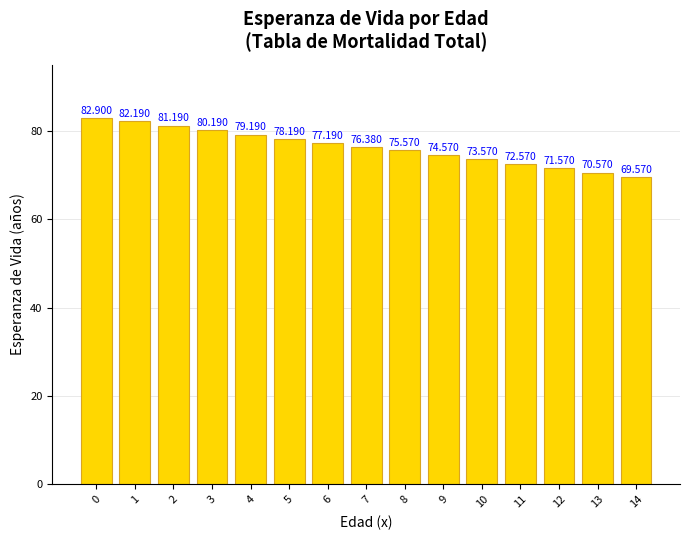

Approximately how many times larger is the value at 5 compared to 4?

1.0